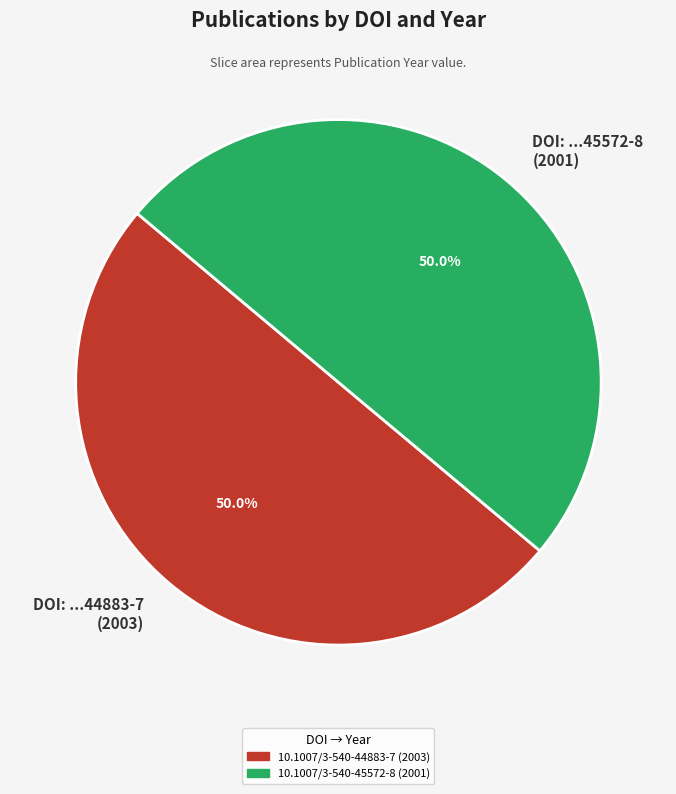

What portion of the pie excludes DOI: ...45572-8 (2001)?

50.0%